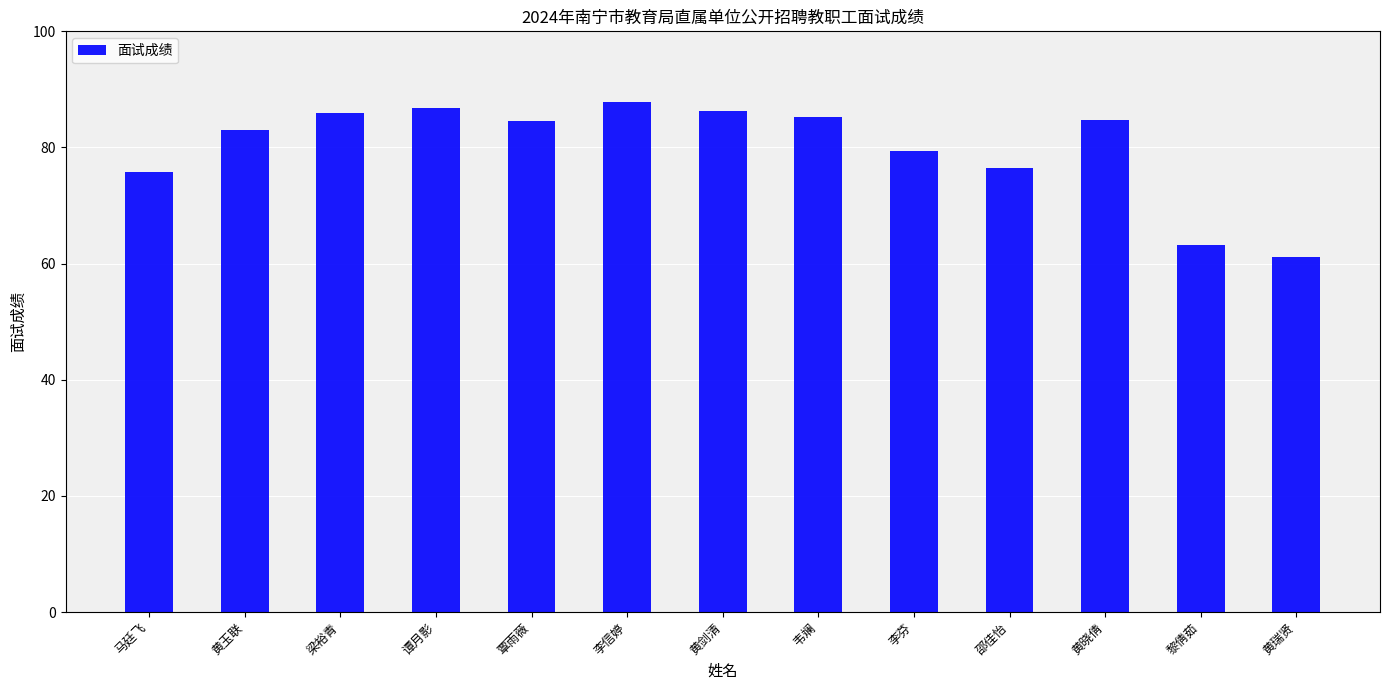

Which has a higher value, 邵佳怡 or 李信婷?

李信婷